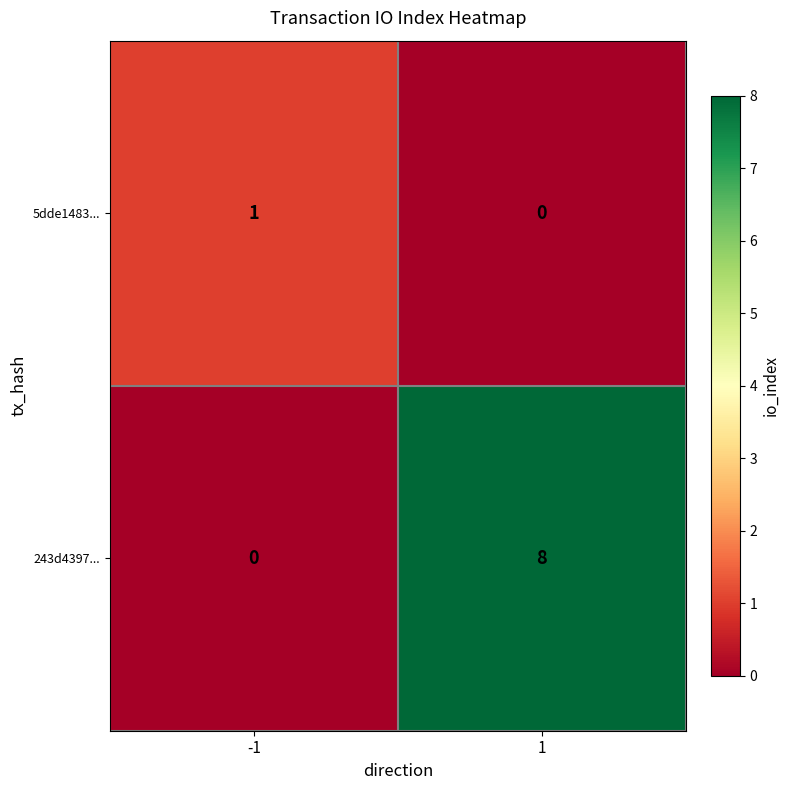

How many categories are shown in the chart?

2